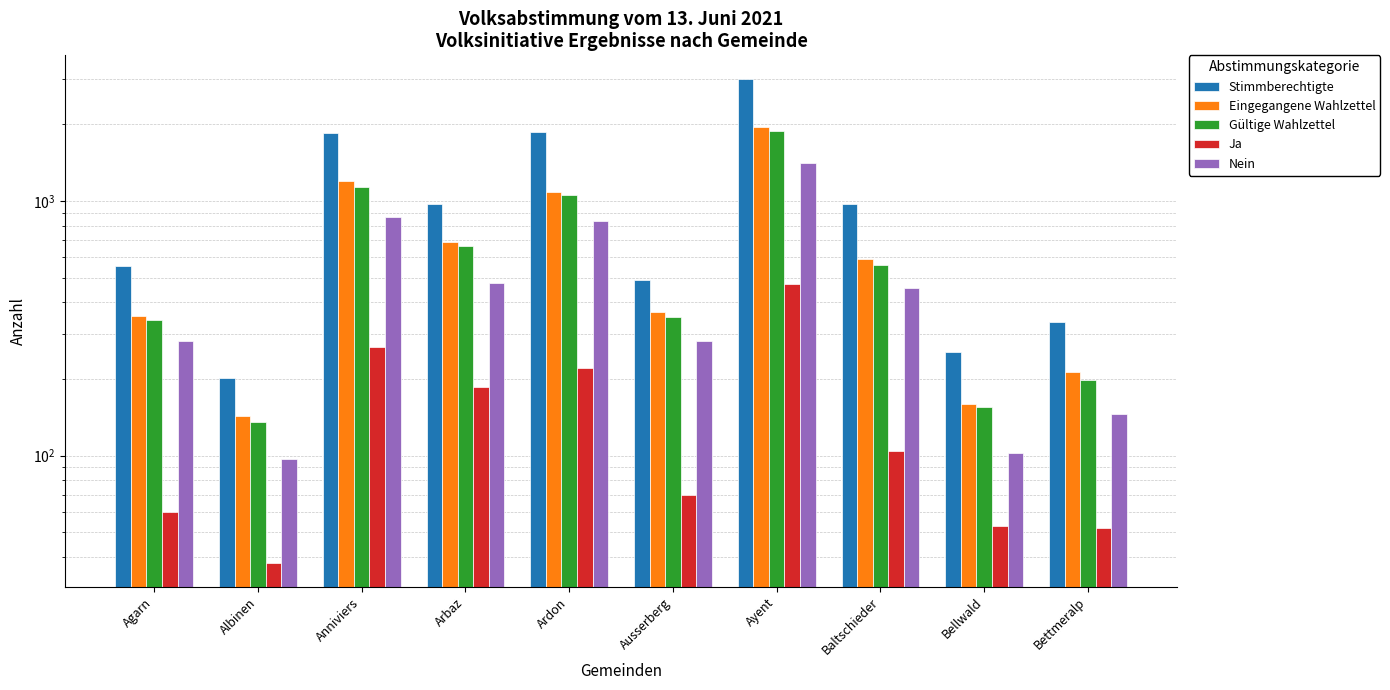

List the labels in order of Ja value, smallest first.

Albinen, Bettmeralp, Bellwald, Agarn, Ausserberg, Baltschieder, Arbaz, Ardon, Anniviers, Ayent